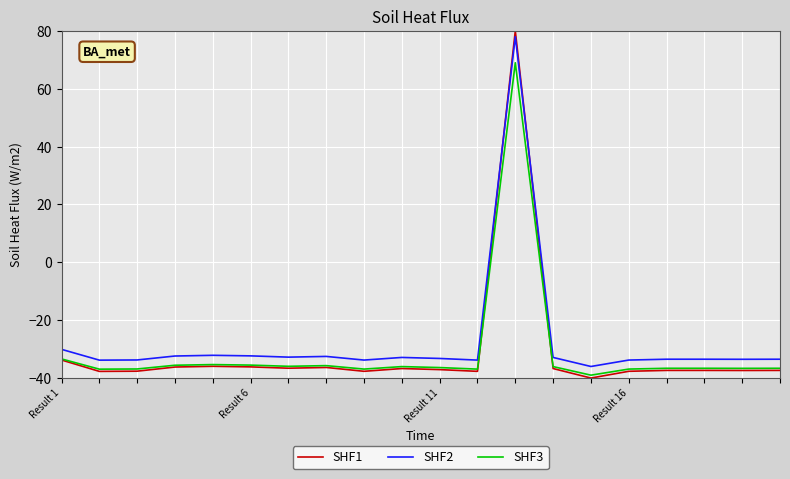

How many intersections are there between SHF2 and SHF1?

2